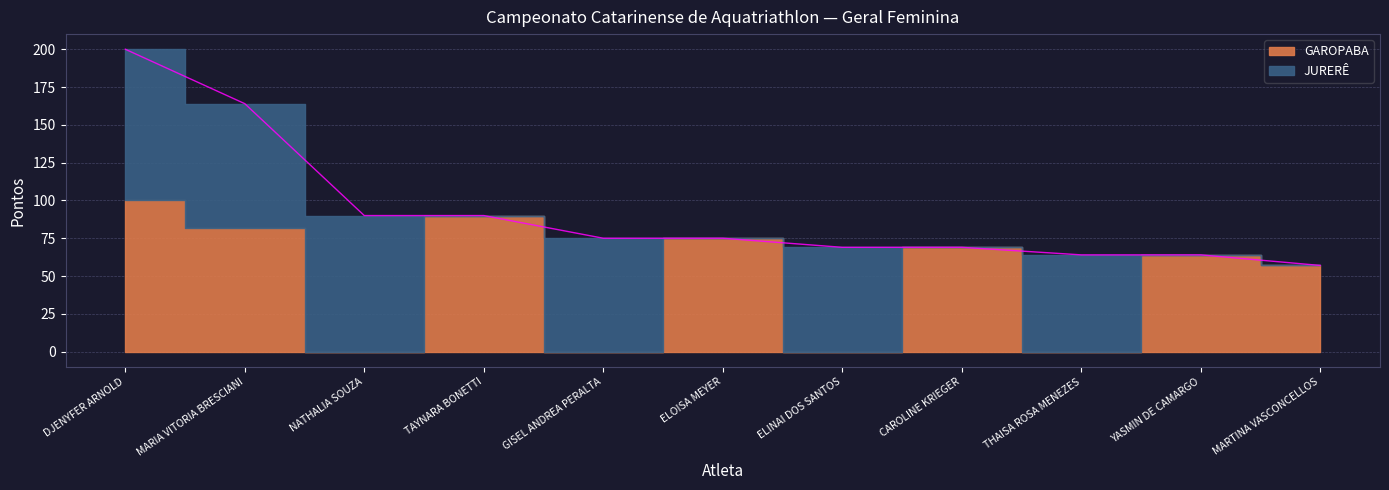

True or false: JURERÊ has more than 2 interior local peaks.

True